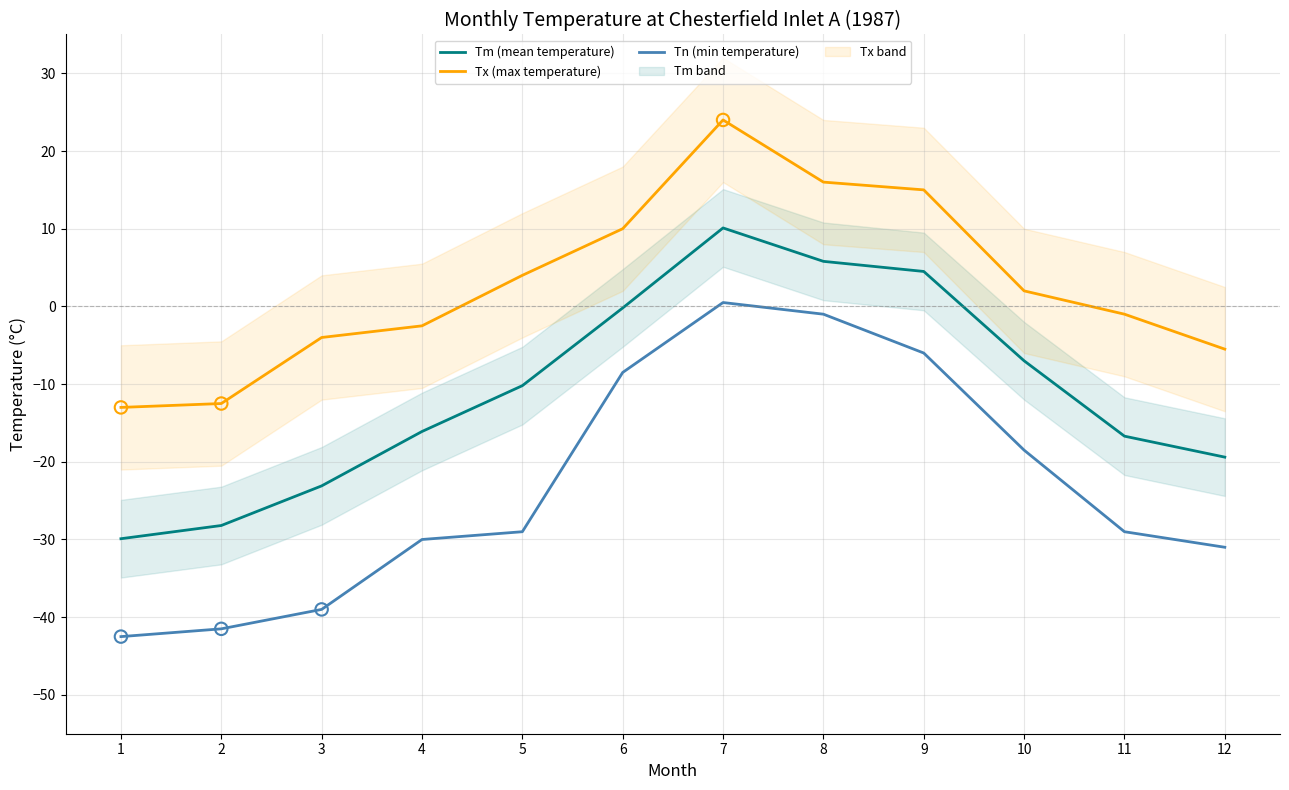

What is the total value across all series at 2?

-82.2